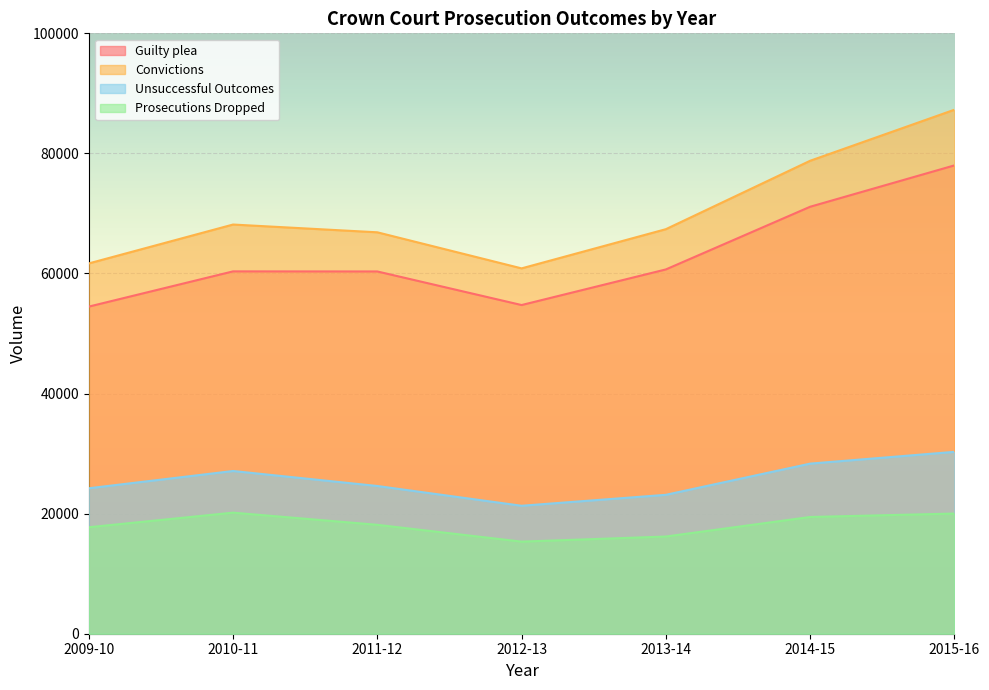

True or false: Convictions and Prosecutions Dropped intersect in this chart.

False